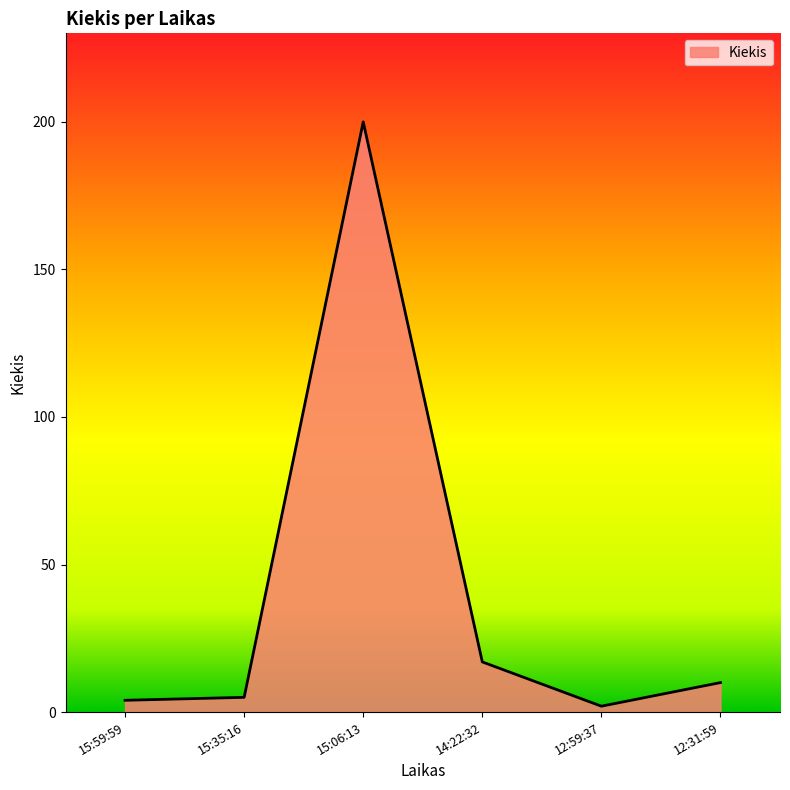

What is the difference between the maximum and second lowest values?

196